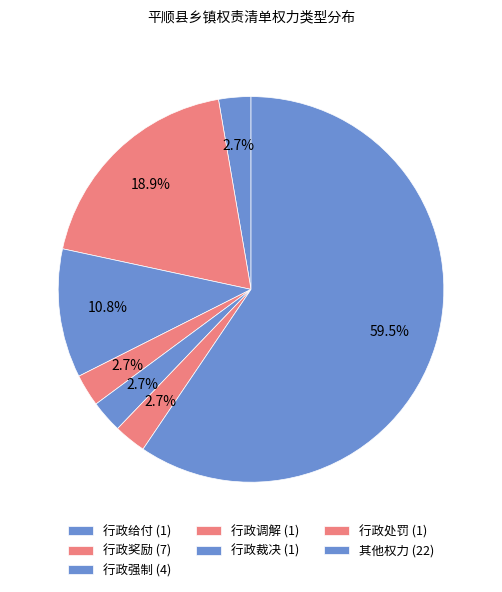

How many segments does this pie chart have?

7